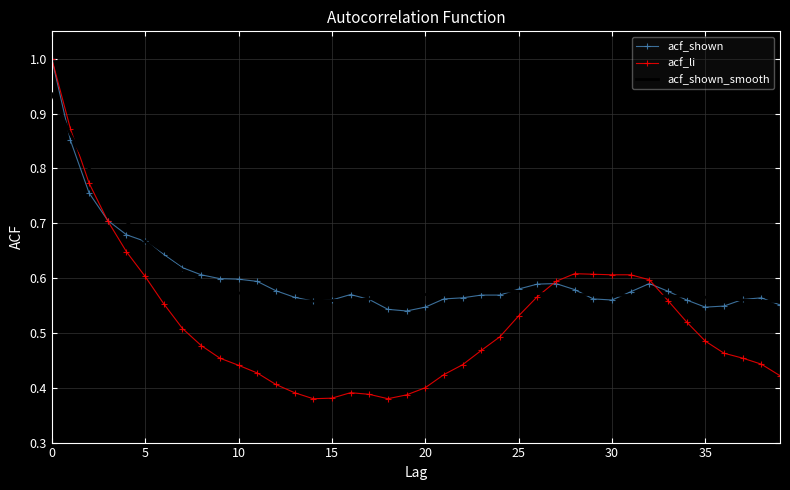

Which series has the widest spread of values?

acf_li